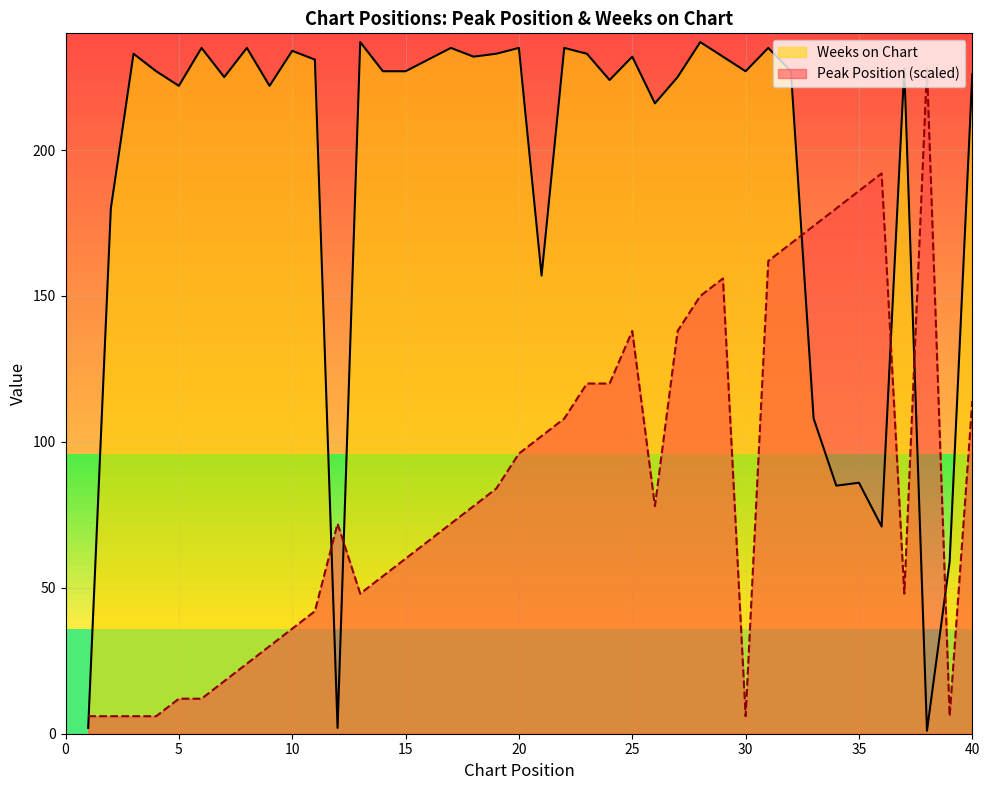

Which series ends up on top after the final intersection of Weeks on Chart and Peak Position?

Weeks on Chart